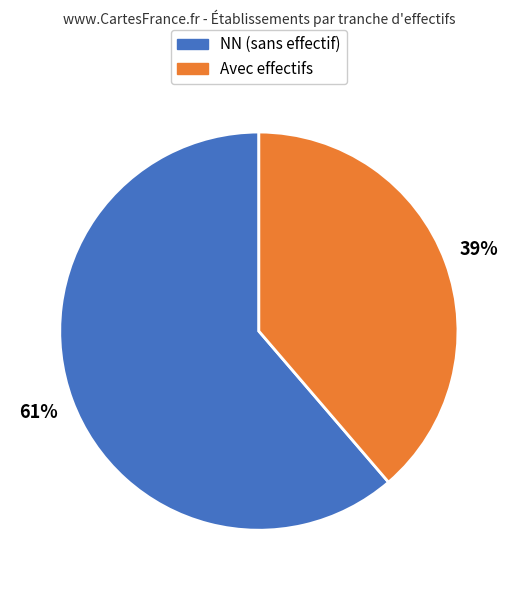

Which category has the biggest portion of the pie?

NN (sans effectif)